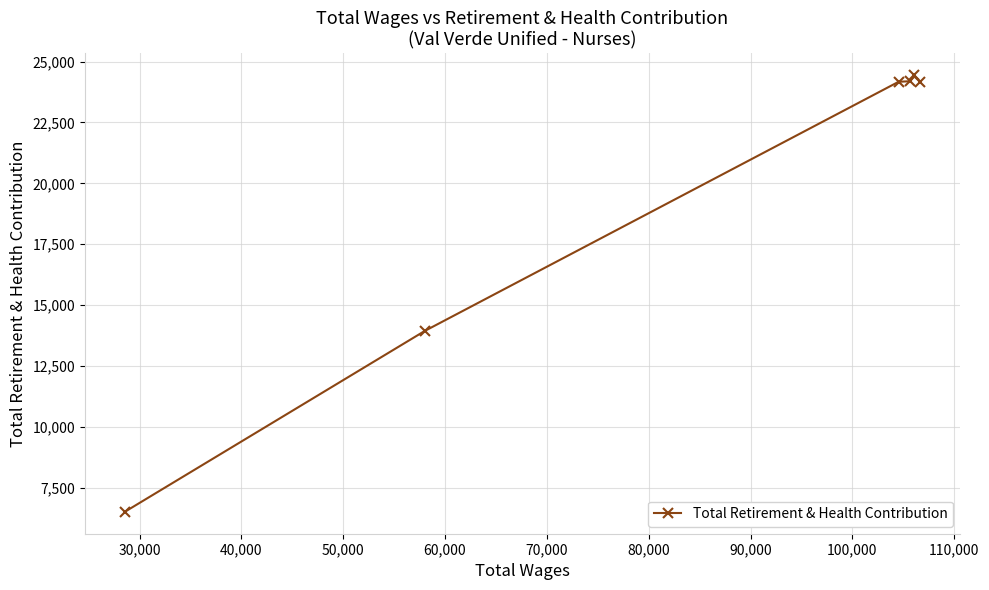

What is the value of the 4th point from the left?

24194